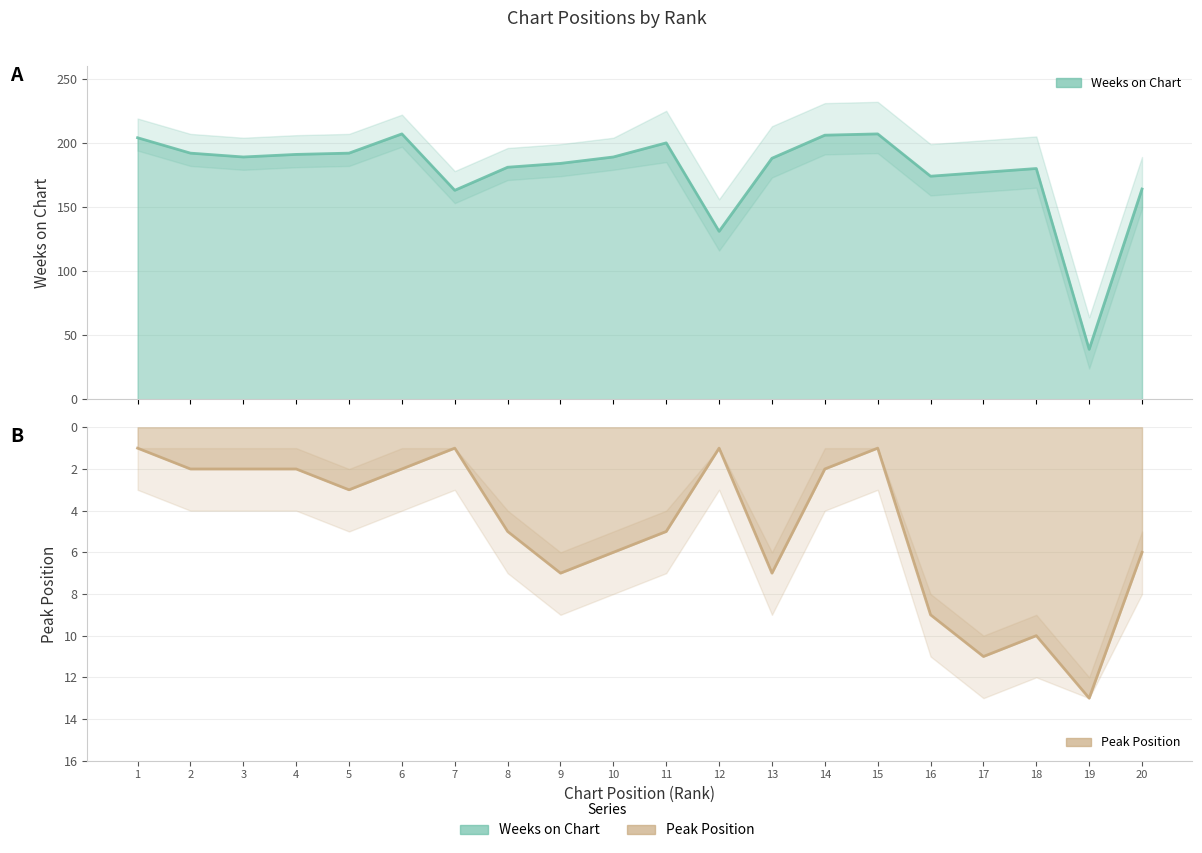

What is the smallest value displayed?

1